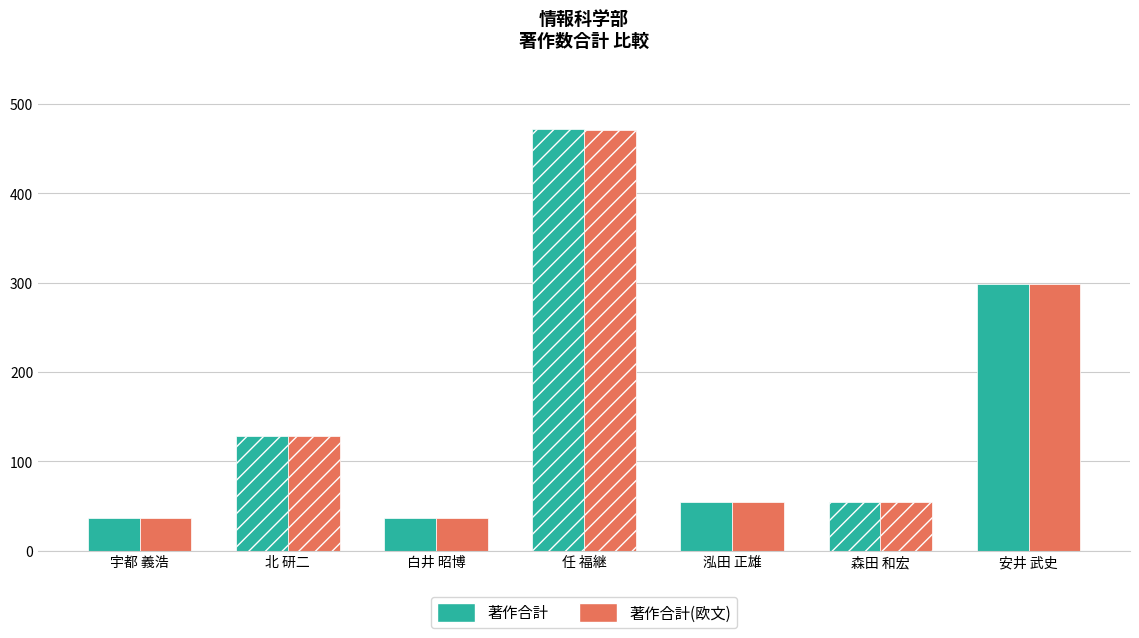

The 著作合計 series shows 298 at 安井 武史. True or false?

True